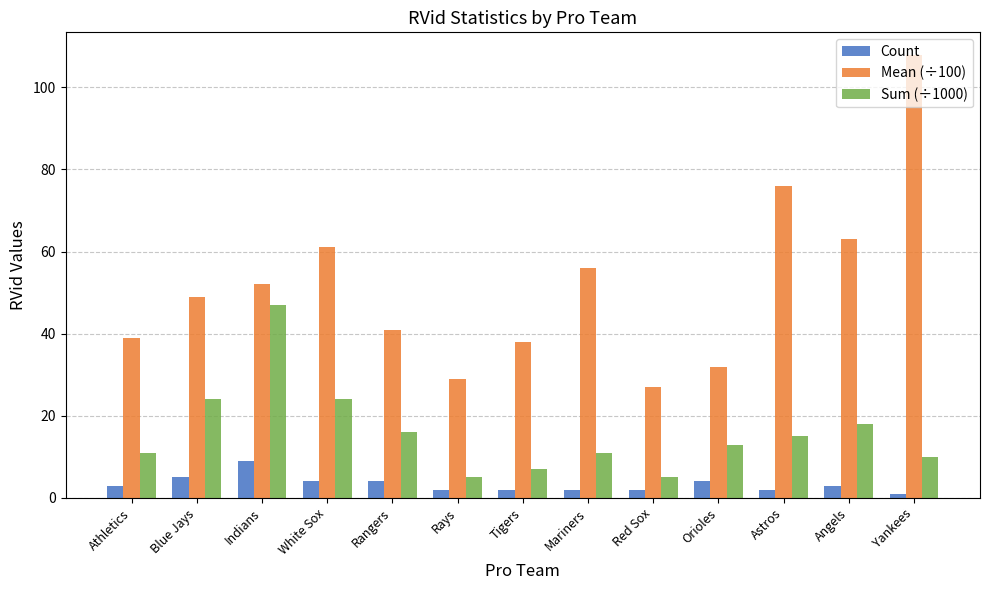

Rank the series by their average value, from lowest to highest.

Count, Sum (÷1000), Mean (÷100)